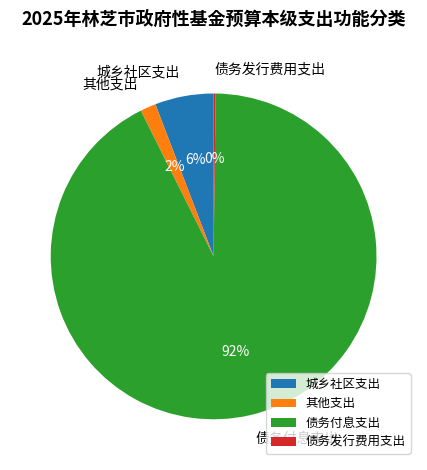

True or false: 城乡社区支出 accounts for 14% of the total.

False